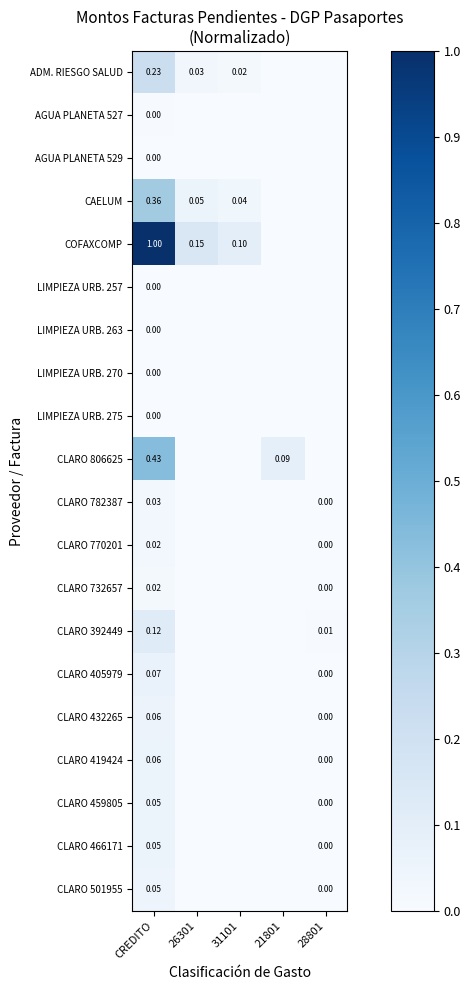

How many distinct data groups are displayed?

20